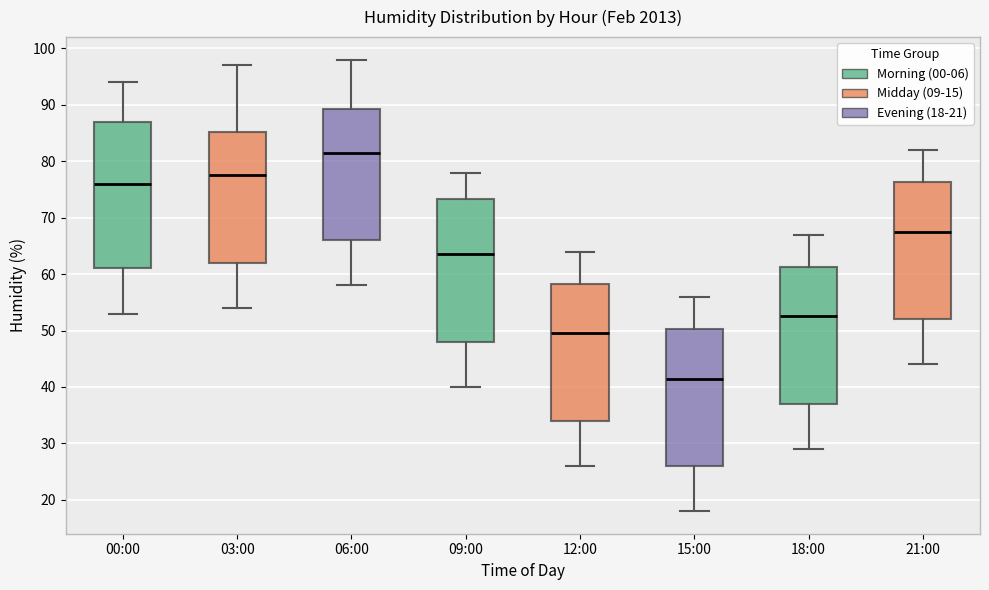

Reading left to right, read every box against the y-axis: the position of its median line, the range the box covers, and the ends of its whiskers. The values are not printed on the chart, so give them approximately, as read against the axis.

00:00: median 76, box 61 to 87, whiskers 53 to 94
03:00: median 78, box 62 to 85, whiskers 54 to 97
06:00: median 82, box 66 to 89, whiskers 58 to 98
09:00: median 64, box 48 to 73, whiskers 40 to 78
12:00: median 50, box 34 to 58, whiskers 26 to 64
15:00: median 42, box 26 to 50, whiskers 18 to 56
18:00: median 53, box 37 to 61, whiskers 29 to 67
21:00: median 68, box 52 to 76, whiskers 44 to 82